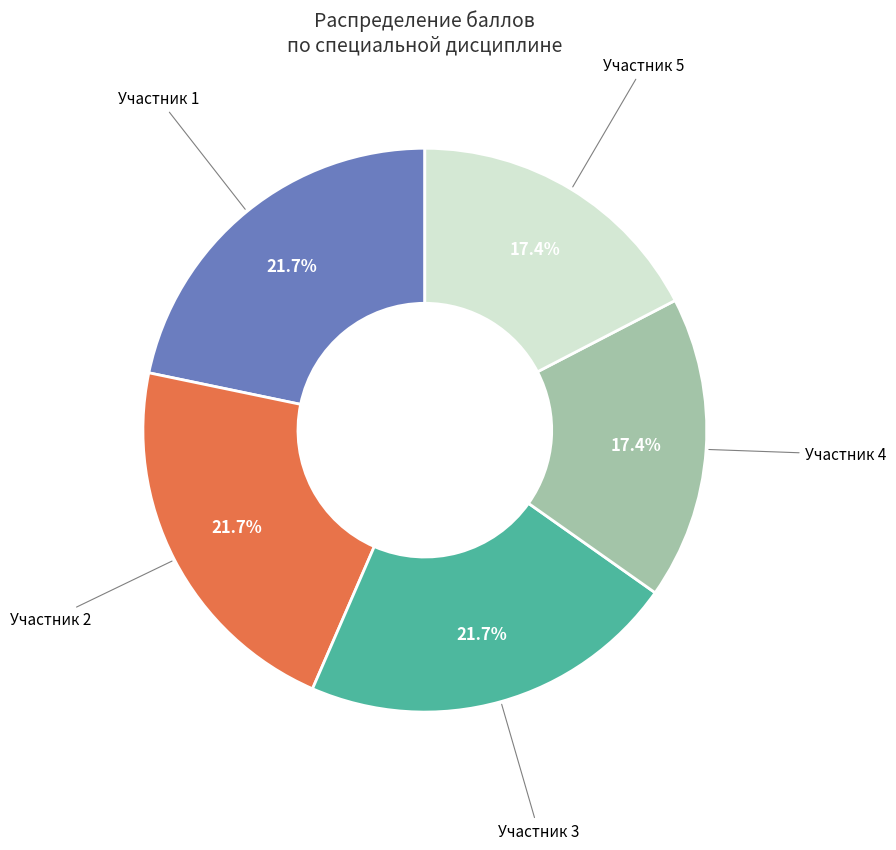

Between Участник 3 and Участник 4, which is larger?

Участник 3